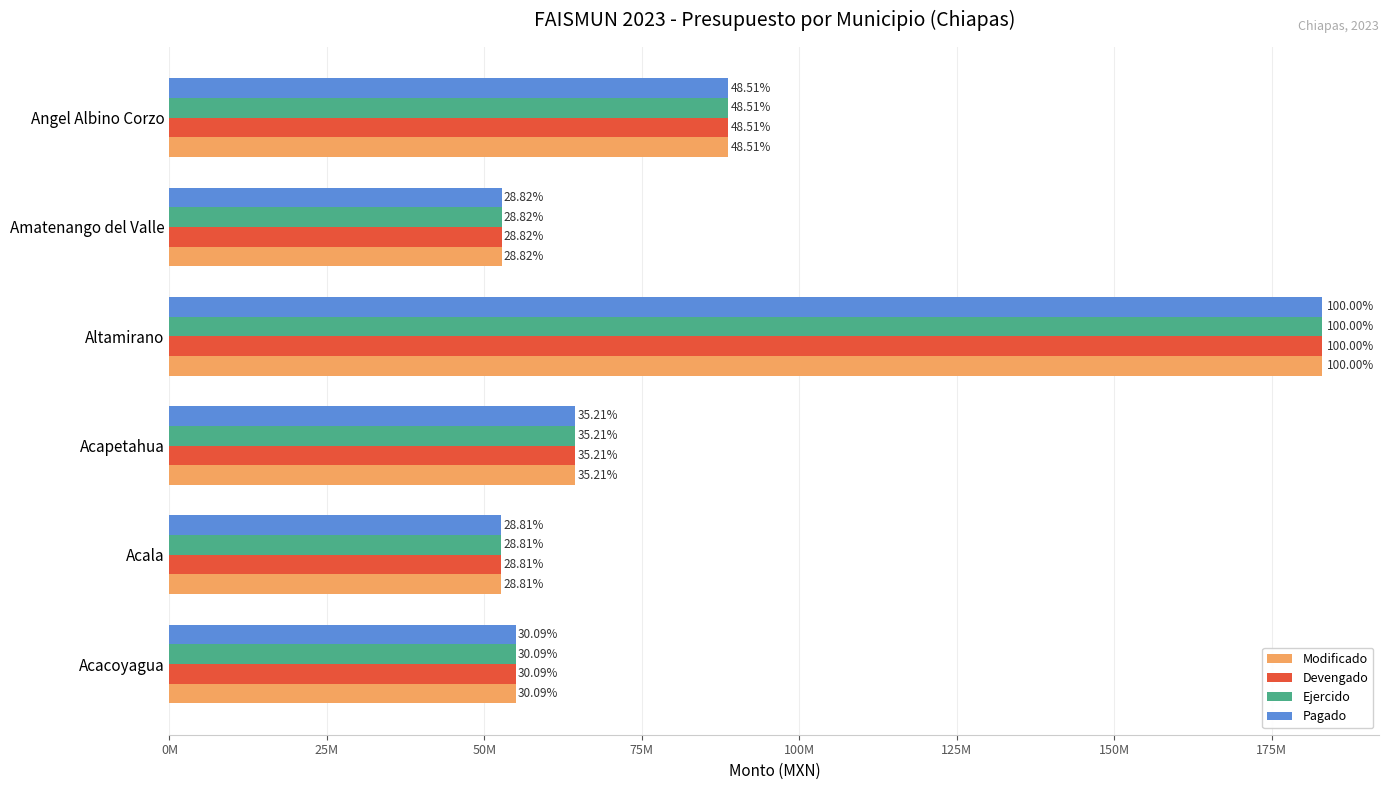

What are all the series names shown in the legend?

Modificado, Devengado, Ejercido, Pagado